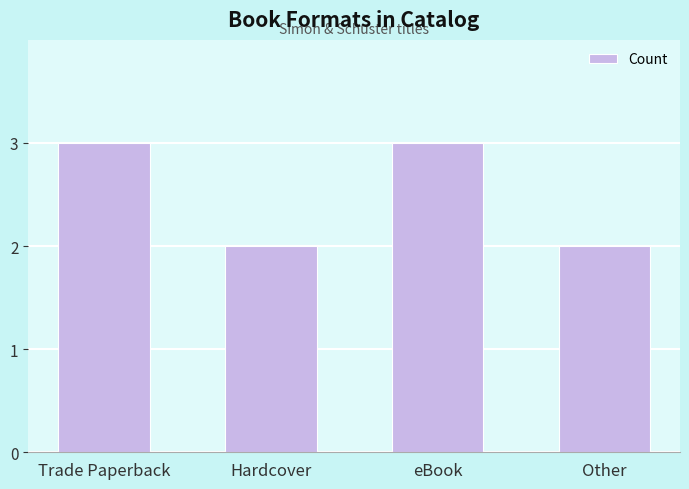

How many data points are less than 3?

2